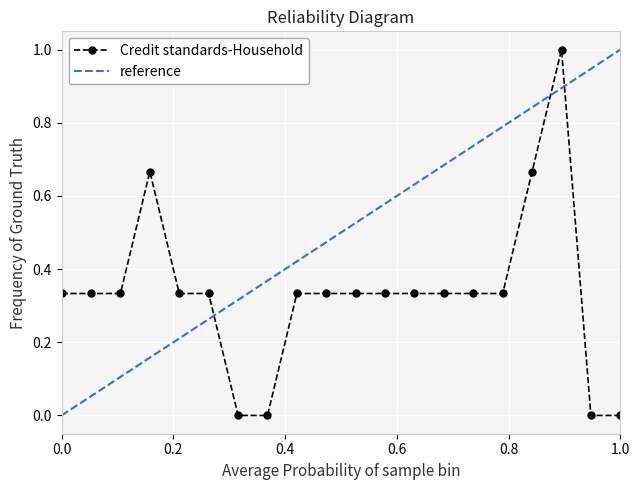

Reading left to right, what are all the values shown in this chart?

0.3	0.3	0.3	0.7	0.3	0.3	0.0	0.0	0.3	0.3	0.3	0.3	0.3	0.3	0.3	0.3	0.7	1.0	0.0	0.0